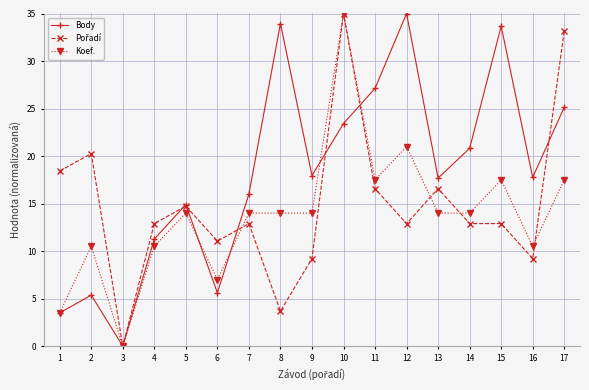

What is the sum of all Koef. values?

234.5